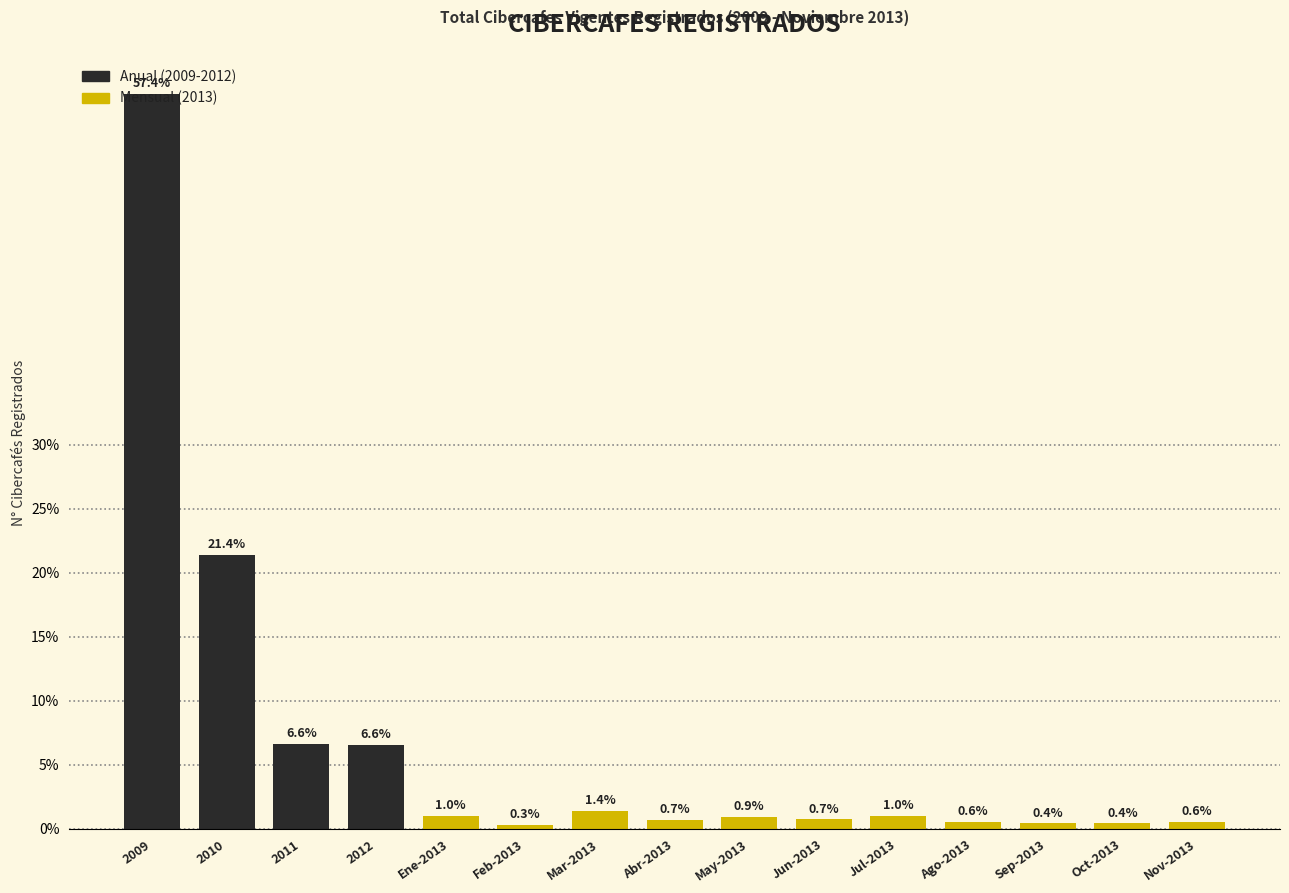

Which has a higher value, 2009 or Feb-2013?

2009